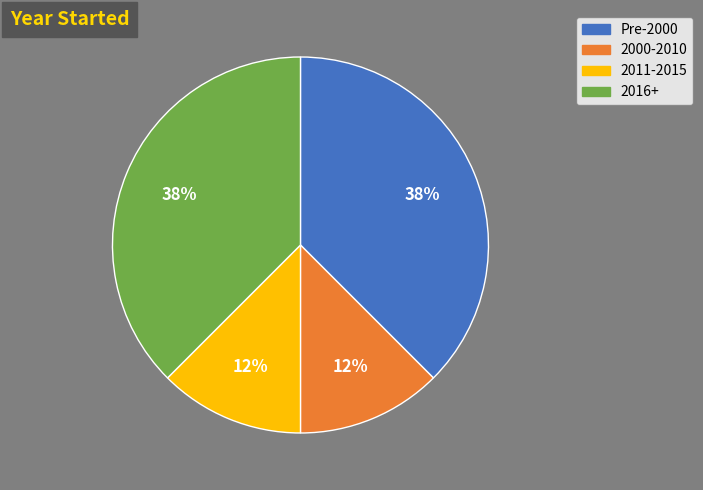

Between 2016+ and 2000-2010, which is larger?

2016+